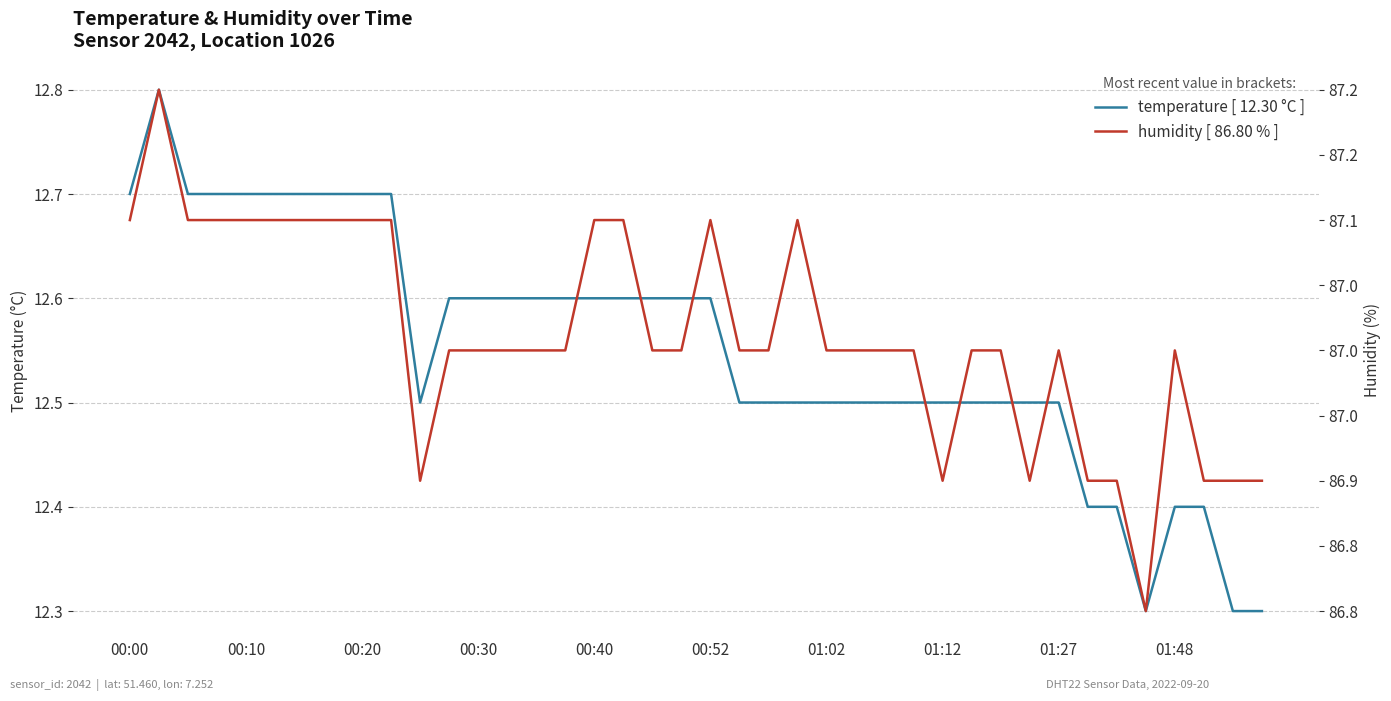

What position from the left is 00:10?

5